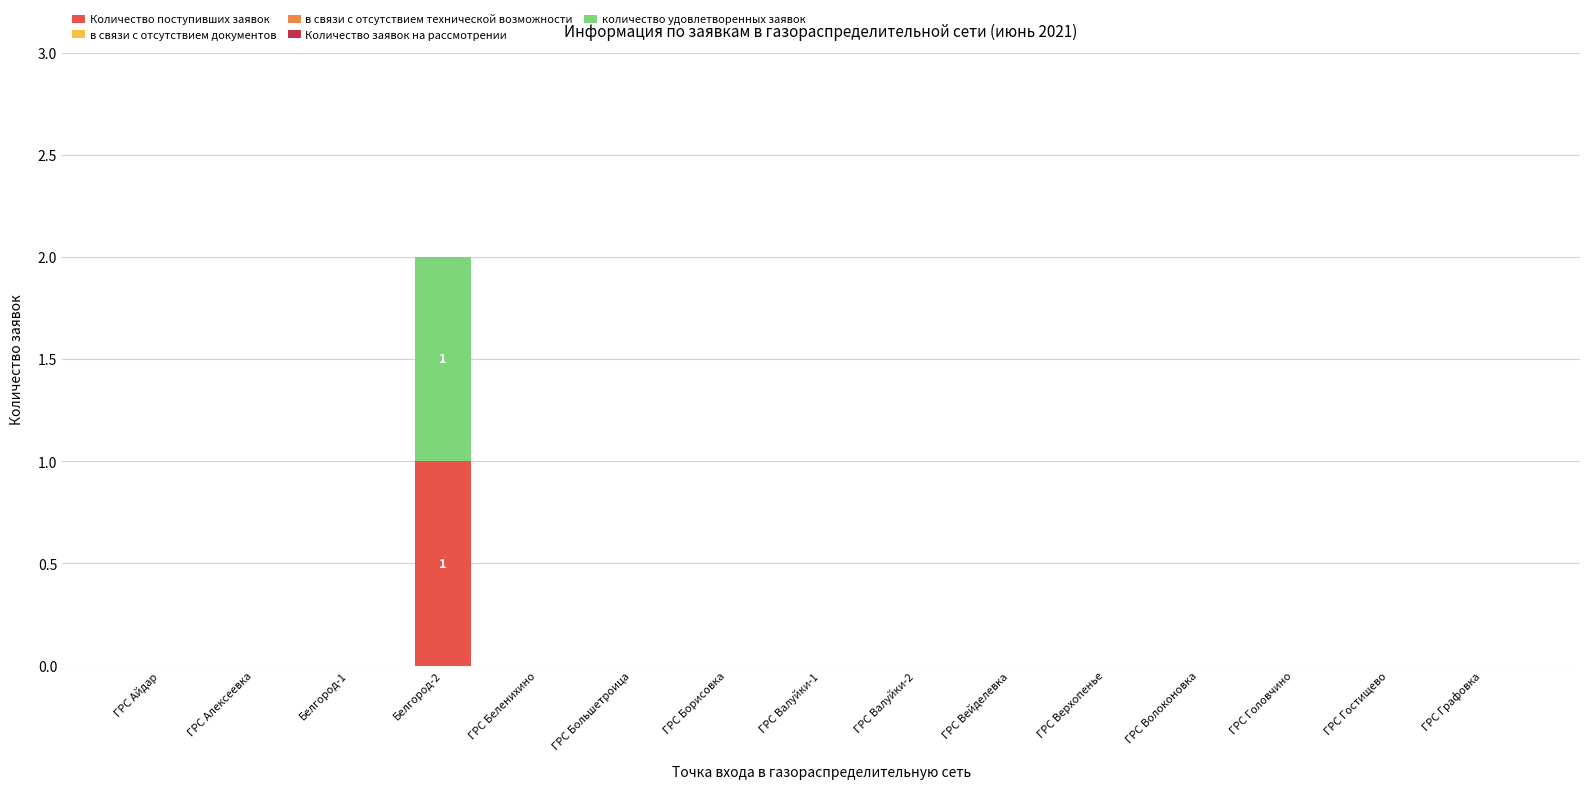

At which label does Количество поступивших заявок reach its peak?

Белгород-2